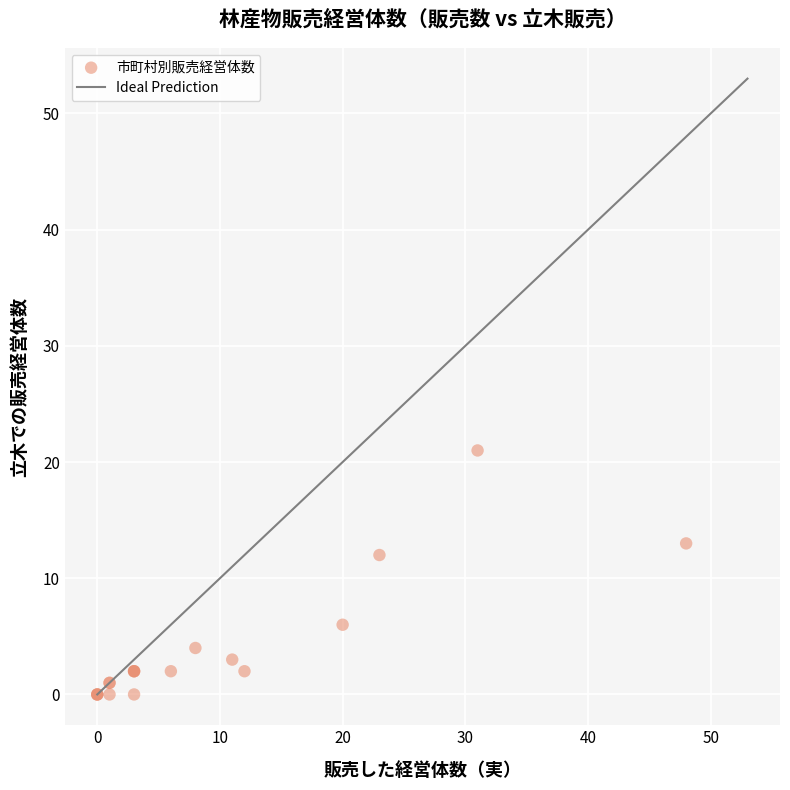

What Y value in the scatter plot is closest to 10?

12